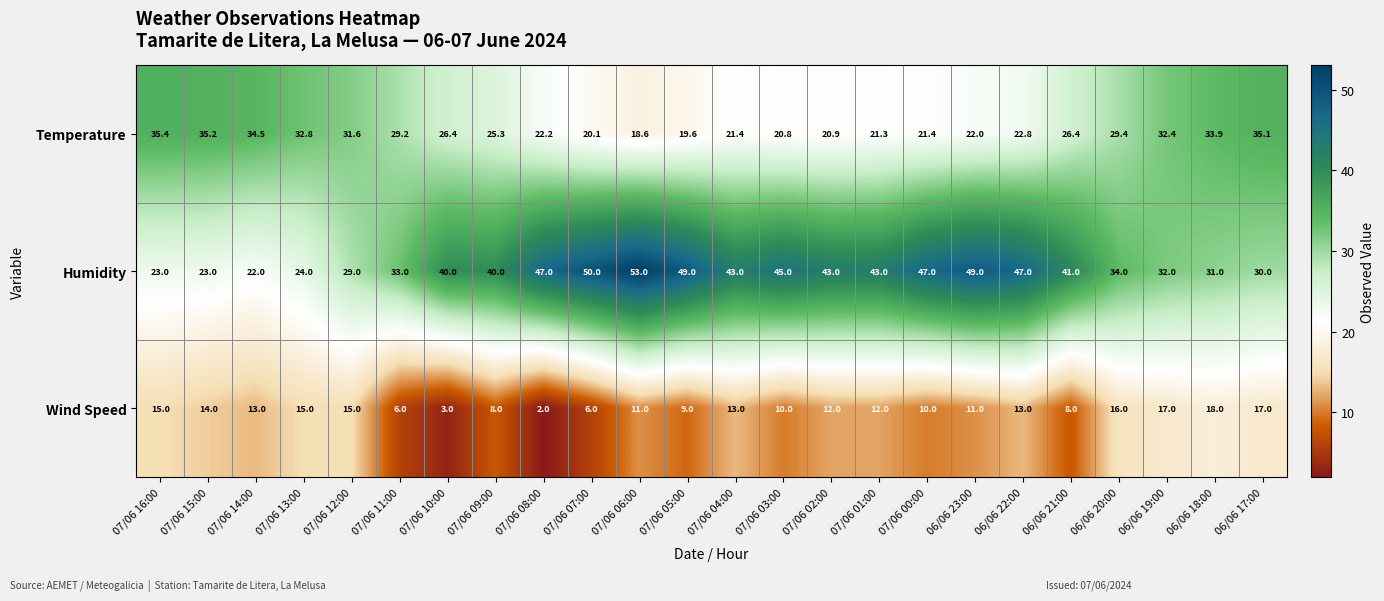

At which category is the sum across all series the highest?

06/06 18:00